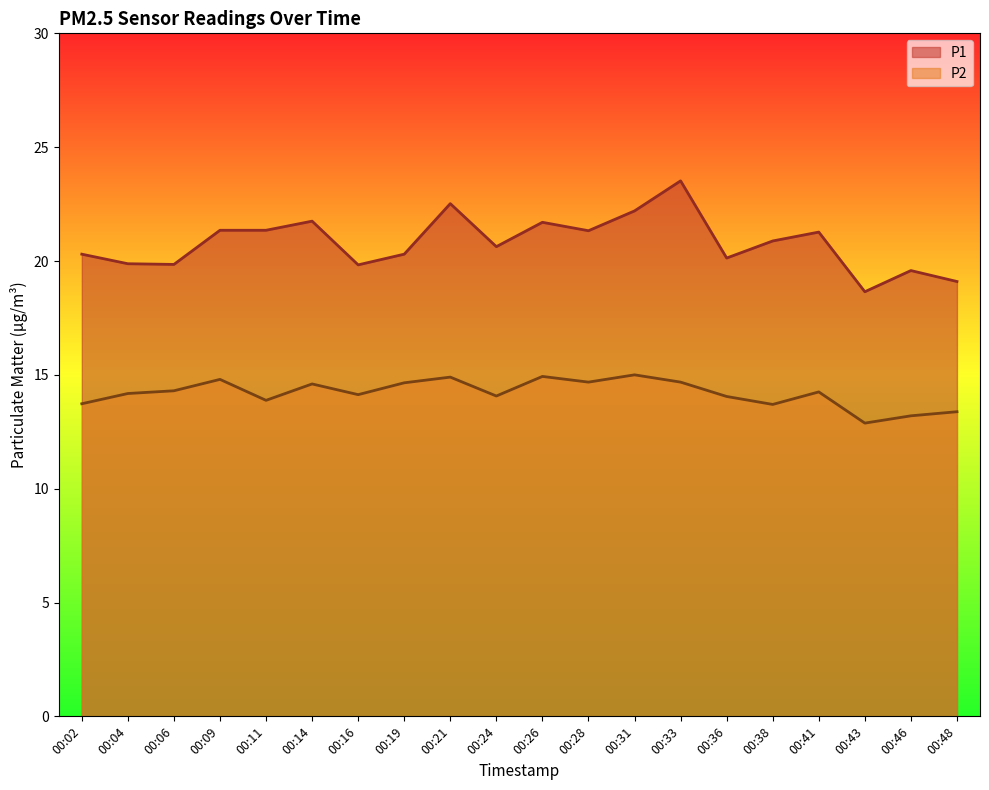

Where is P1 nearest to the value 21?

00:38